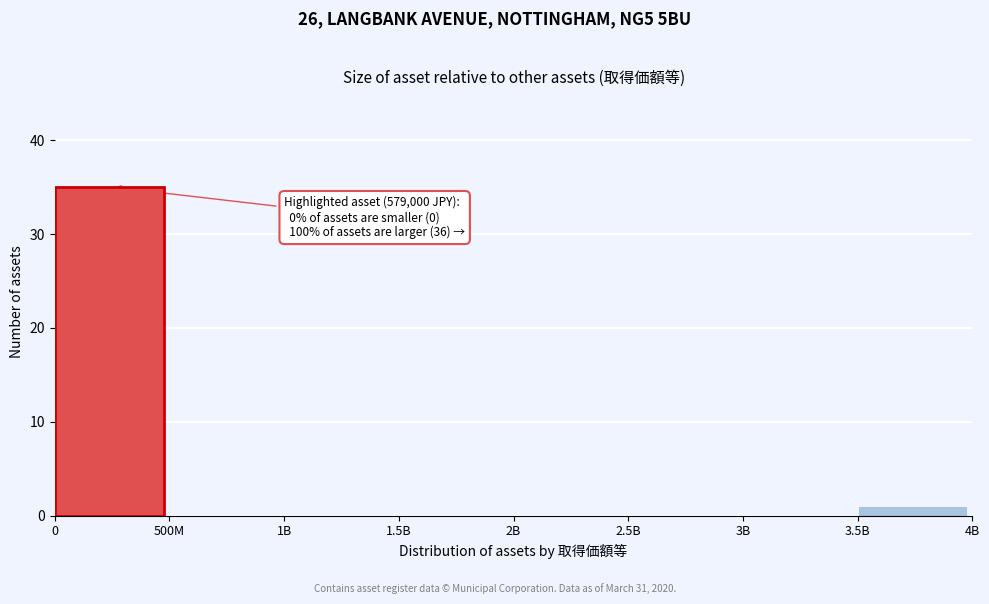

Where is the data nearest to the value 17?

3.5B